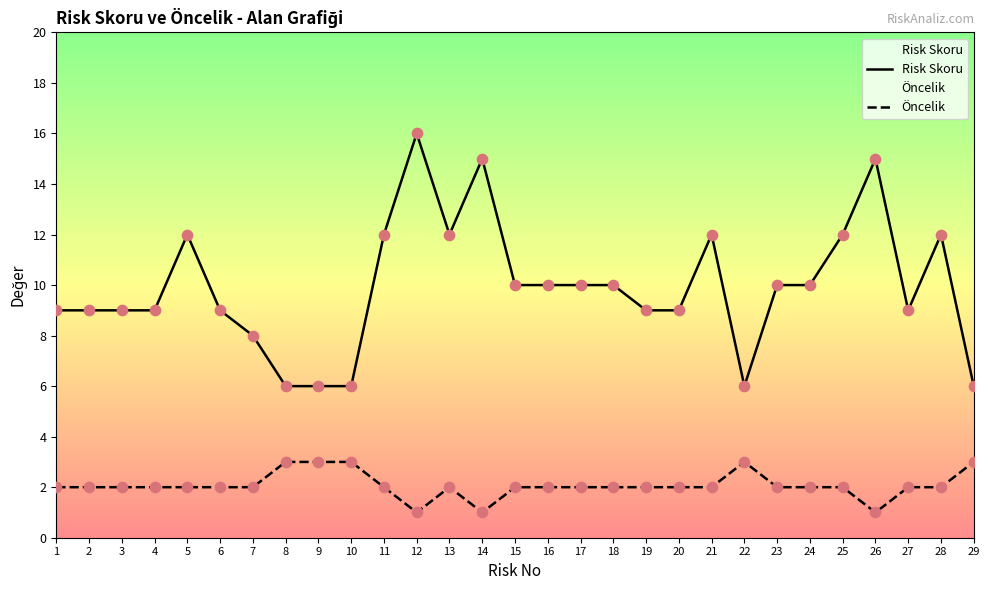

Which series has the largest total across all categories?

Risk Skoru